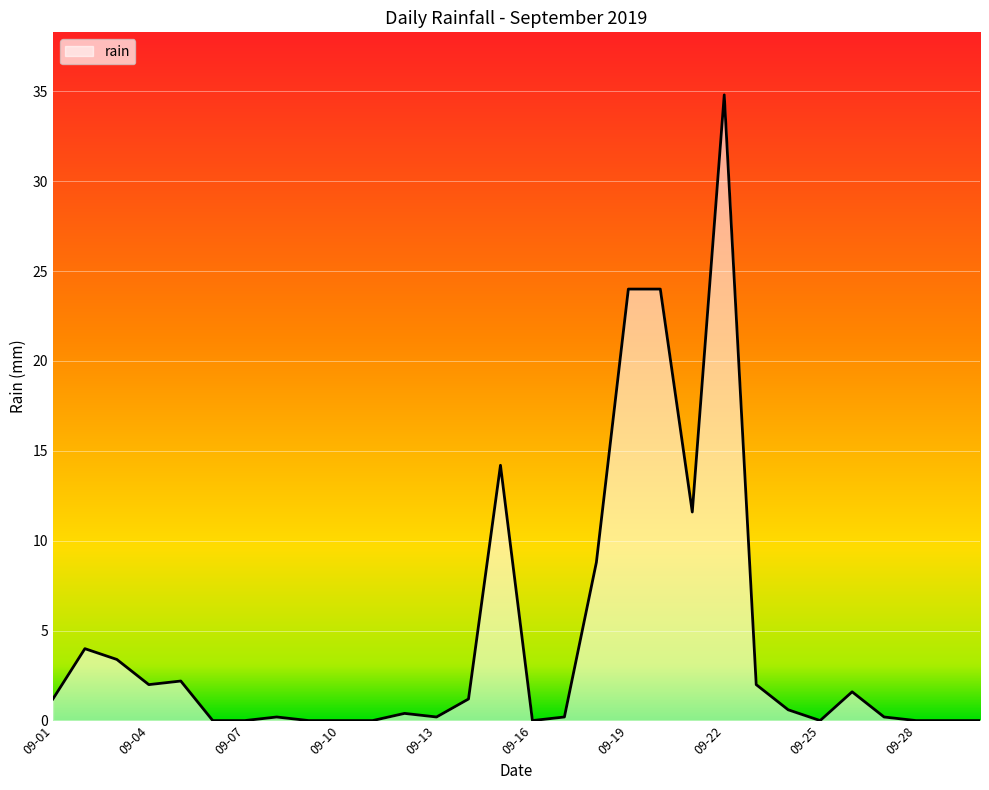

What is the greatest value displayed?

34.8